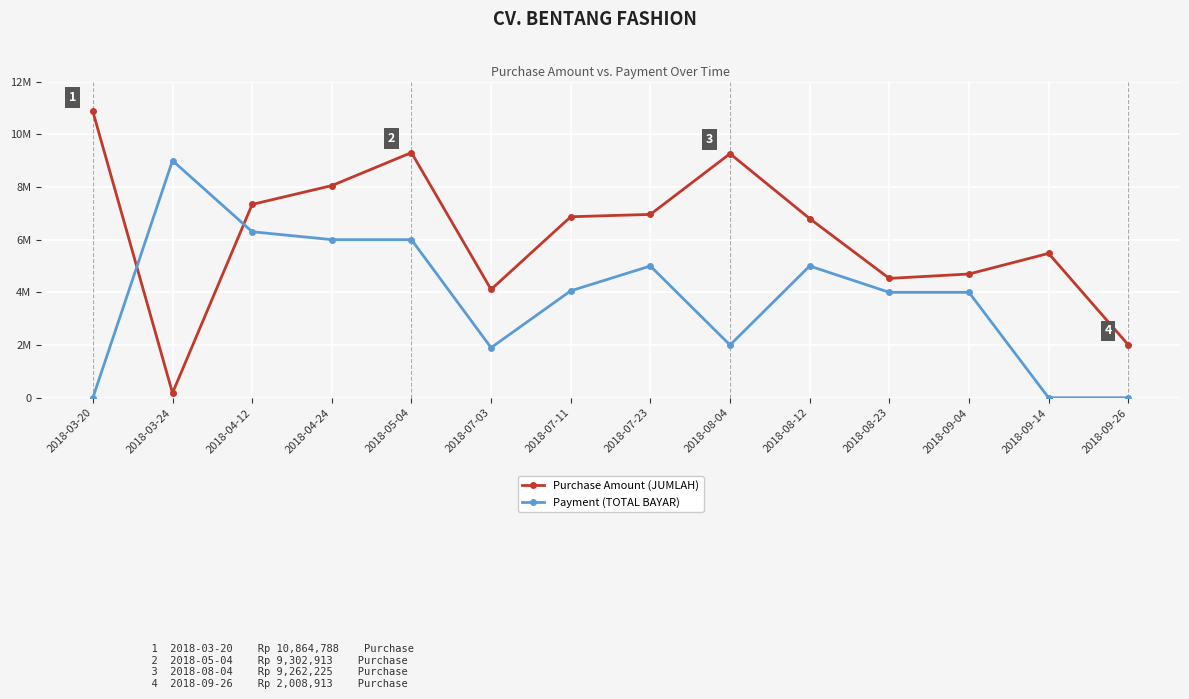

Does the chart have visible grid lines?

Yes